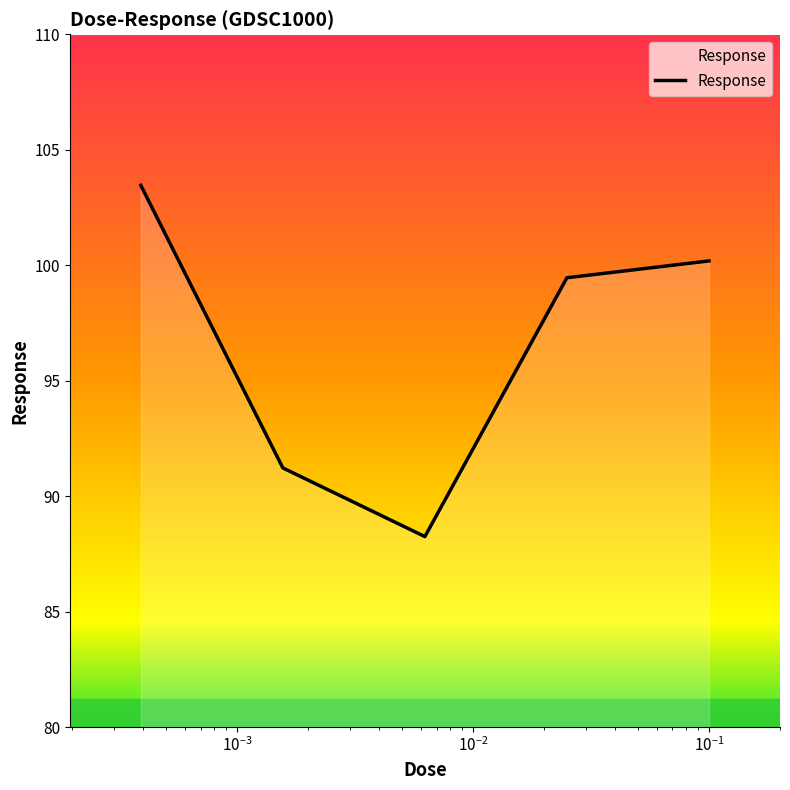

Rank the categories by value from highest to lowest.

0.000390625, 0.1, 0.025, 0.0015625, 0.00625